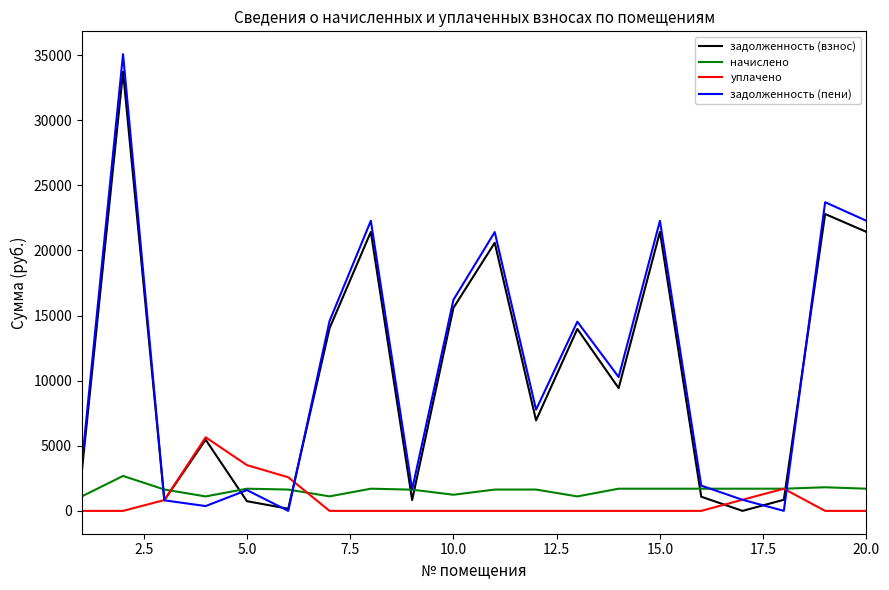

After their last crossing, which series has the higher values: начислено or задолженность (взнос)?

задолженность (взнос)